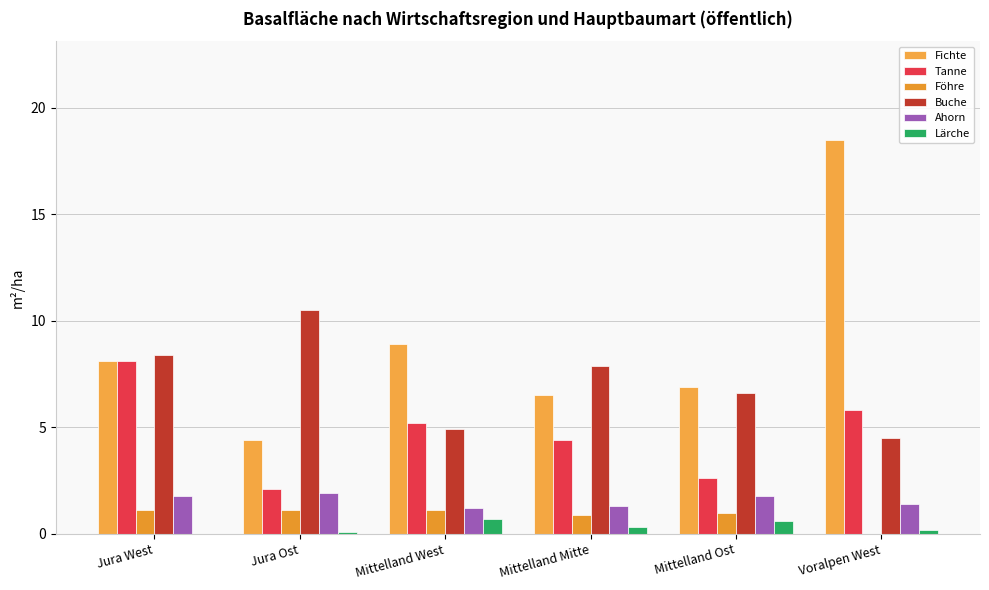

Reading left to right, list all the values displayed in this chart.

Fichte: Jura West=8.1	Jura Ost=4.4	Mittelland West=8.9	Mittelland Mitte=6.5	Mittelland Ost=6.9	Voralpen West=18.5
Tanne: Jura West=8.1	Jura Ost=2.1	Mittelland West=5.2	Mittelland Mitte=4.4	Mittelland Ost=2.6	Voralpen West=5.8
Föhre: Jura West=1.1	Jura Ost=1.1	Mittelland West=1.1	Mittelland Mitte=0.9	Mittelland Ost=1.0	Voralpen West=0.0
Buche: Jura West=8.4	Jura Ost=10.5	Mittelland West=4.9	Mittelland Mitte=7.9	Mittelland Ost=6.6	Voralpen West=4.5
Ahorn: Jura West=1.8	Jura Ost=1.9	Mittelland West=1.2	Mittelland Mitte=1.3	Mittelland Ost=1.8	Voralpen West=1.4
Lärche: Jura West=0.0	Jura Ost=0.1	Mittelland West=0.7	Mittelland Mitte=0.3	Mittelland Ost=0.6	Voralpen West=0.2